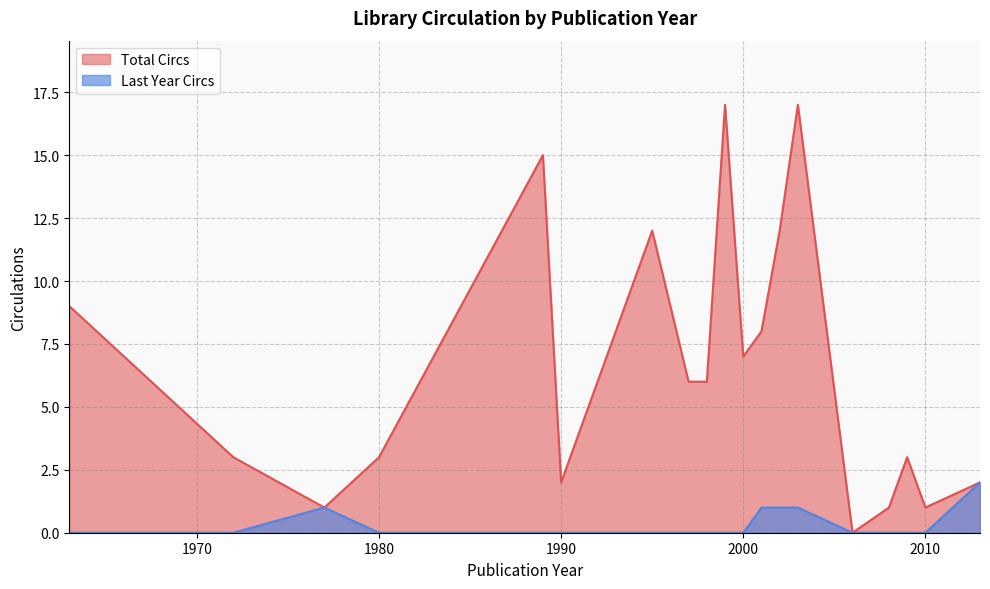

At which label does Total Circs first exceed 3?

1963